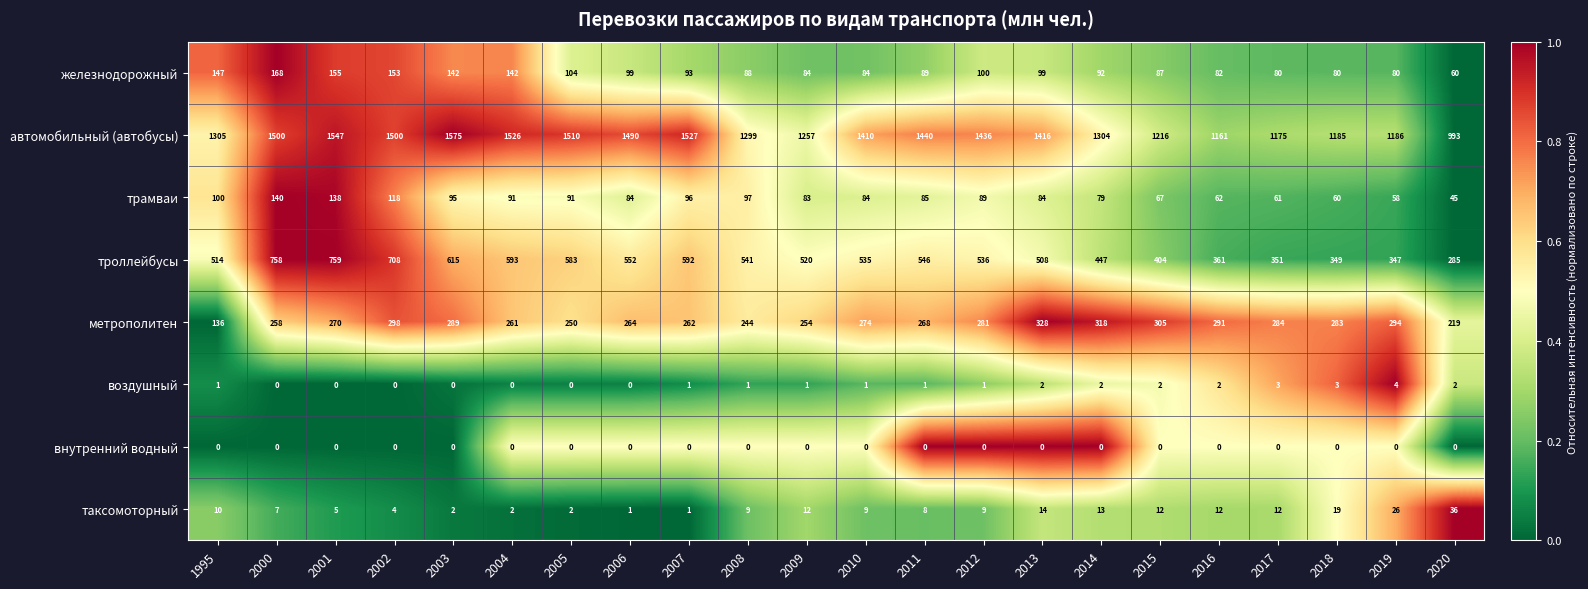

Between 1995 and 2006, which series saw the biggest shift?

автомобильный (автобусы)